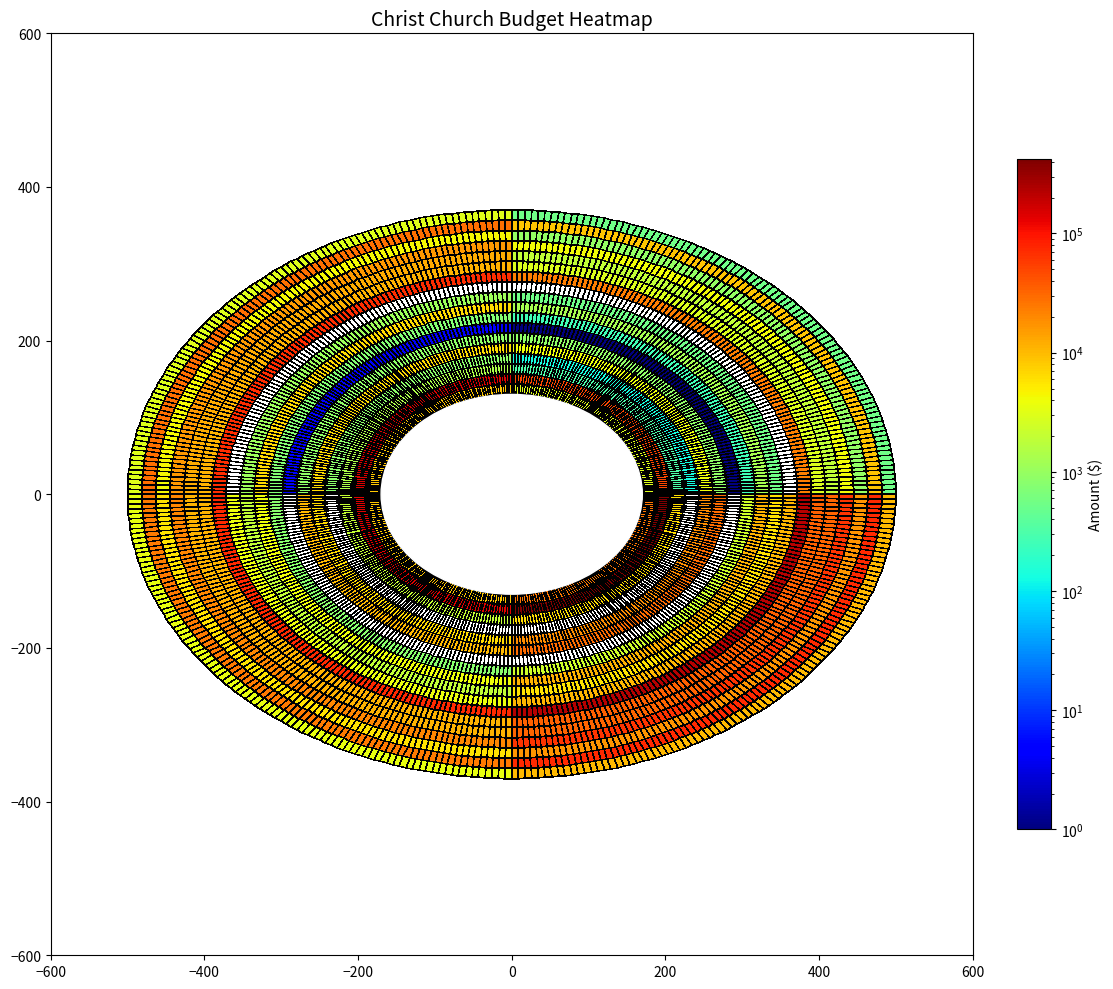

What is the sum of all Property Maintenance values?

102391